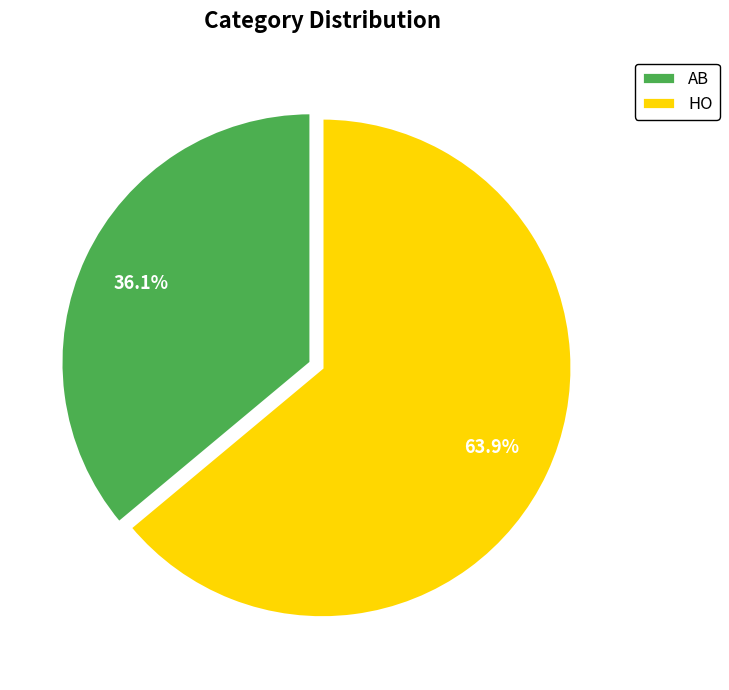

Is it true that HO is 57% of the pie?

False